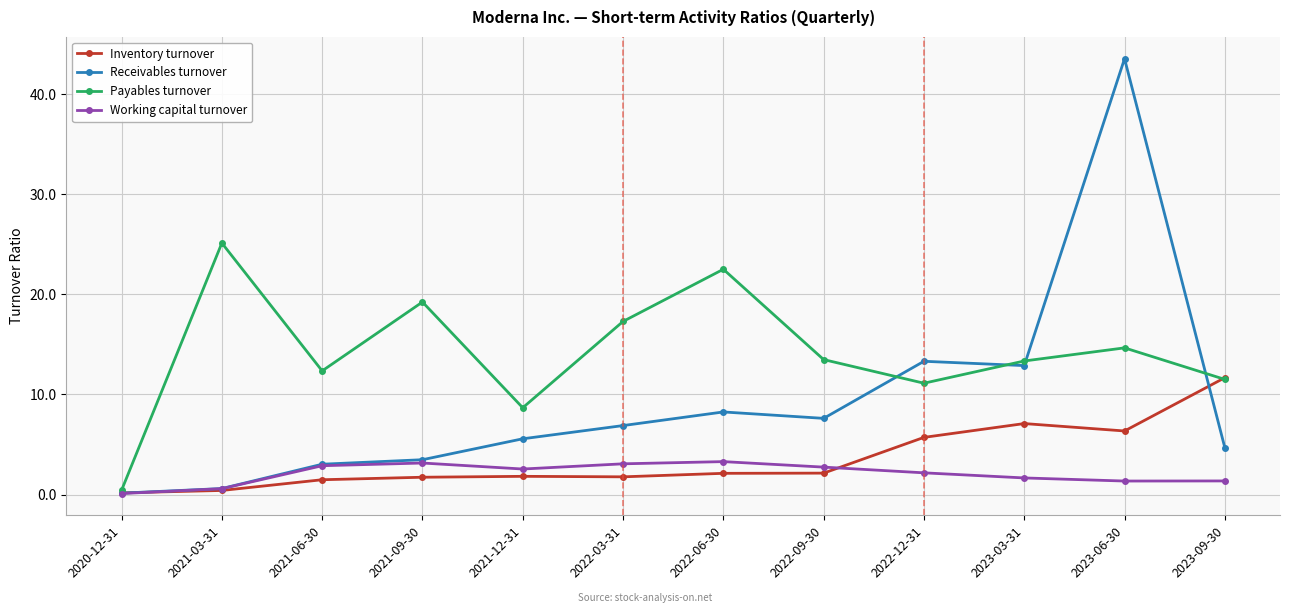

After their last crossing, which series has the higher values: Payables turnover or Receivables turnover?

Payables turnover